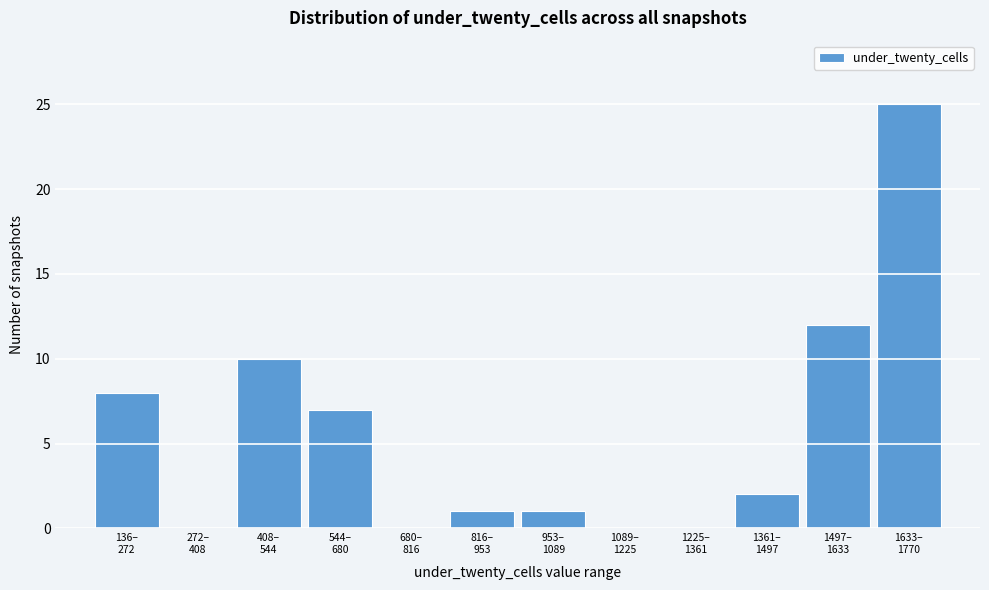

What is the greatest value displayed?

25